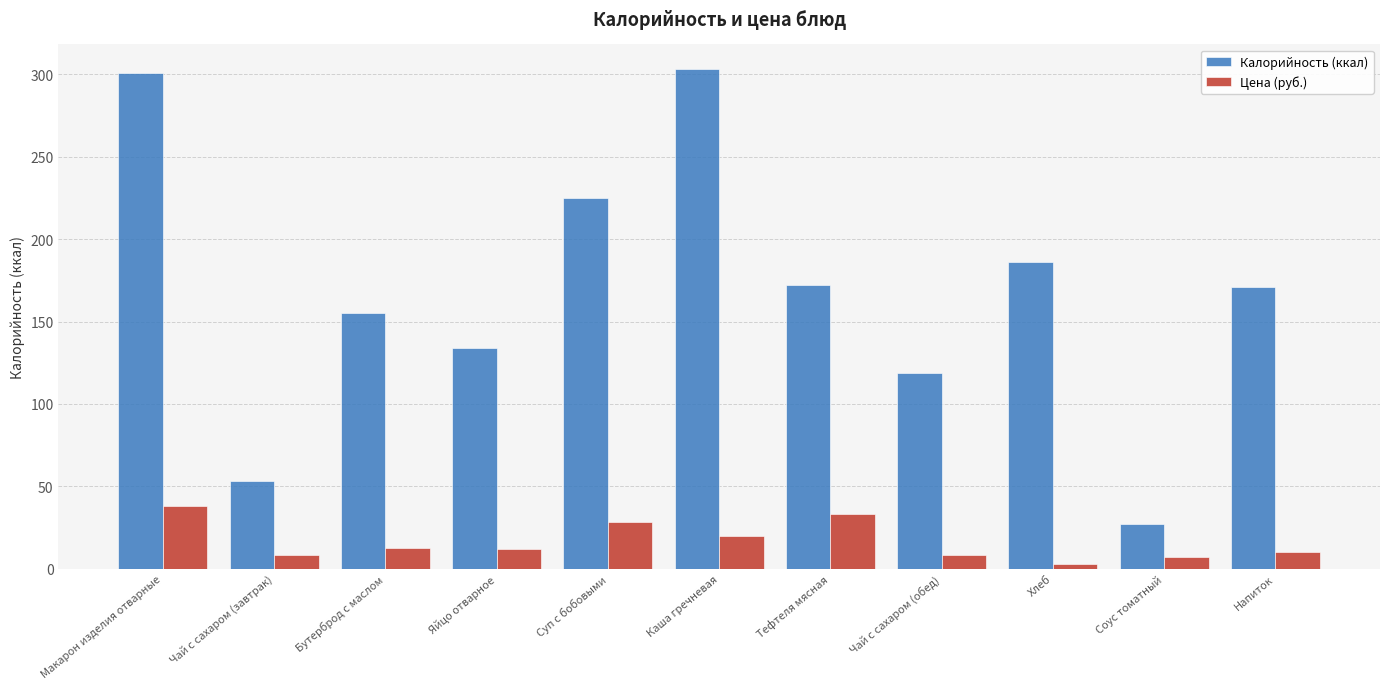

What is the sum of the Цена (руб.) values at Хлеб and Тефтеля мясная?

36.3